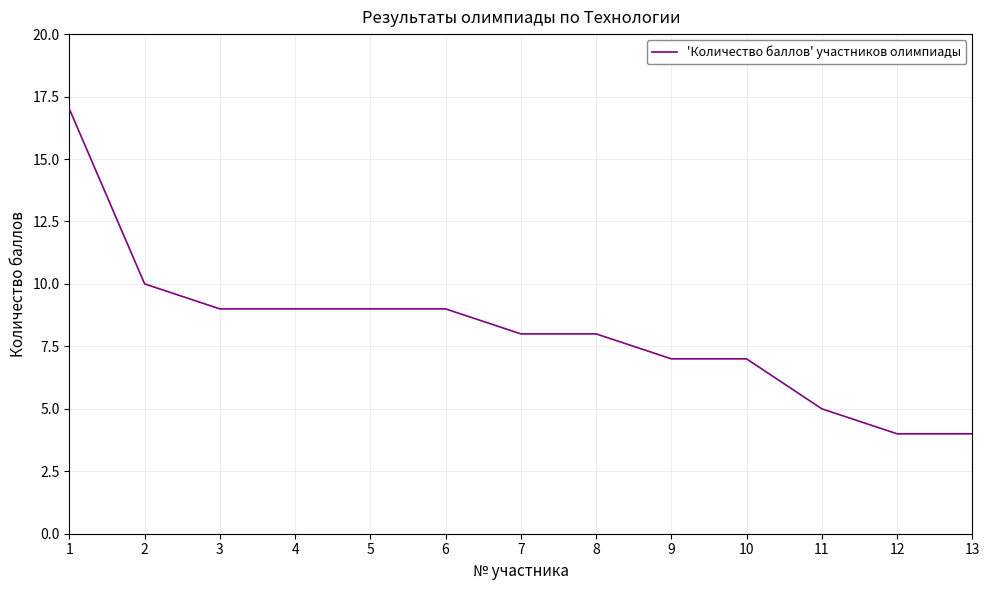

True or false: the data shows 5 at 11.

True